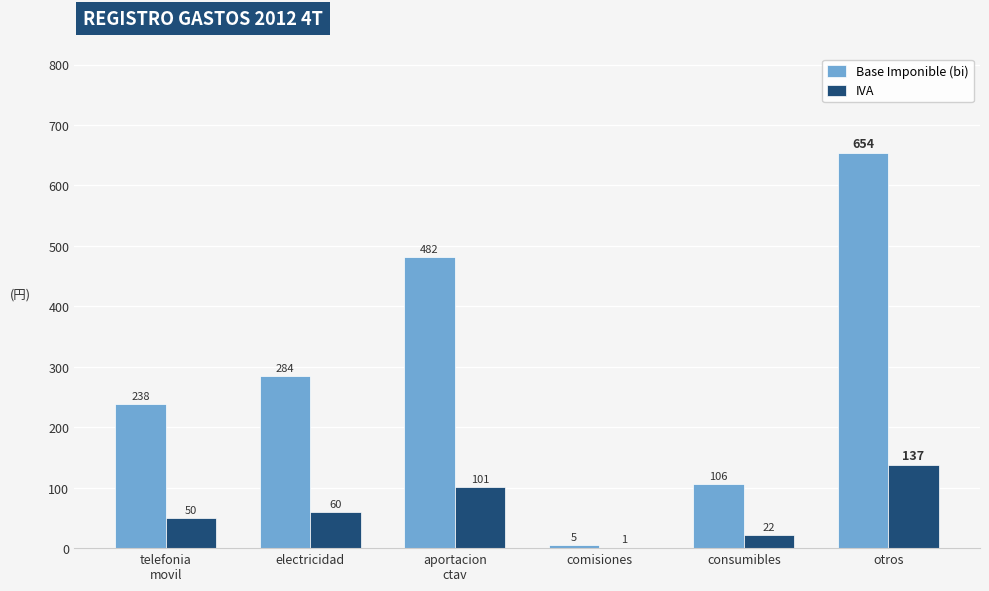

How many categories are shown in the chart?

6